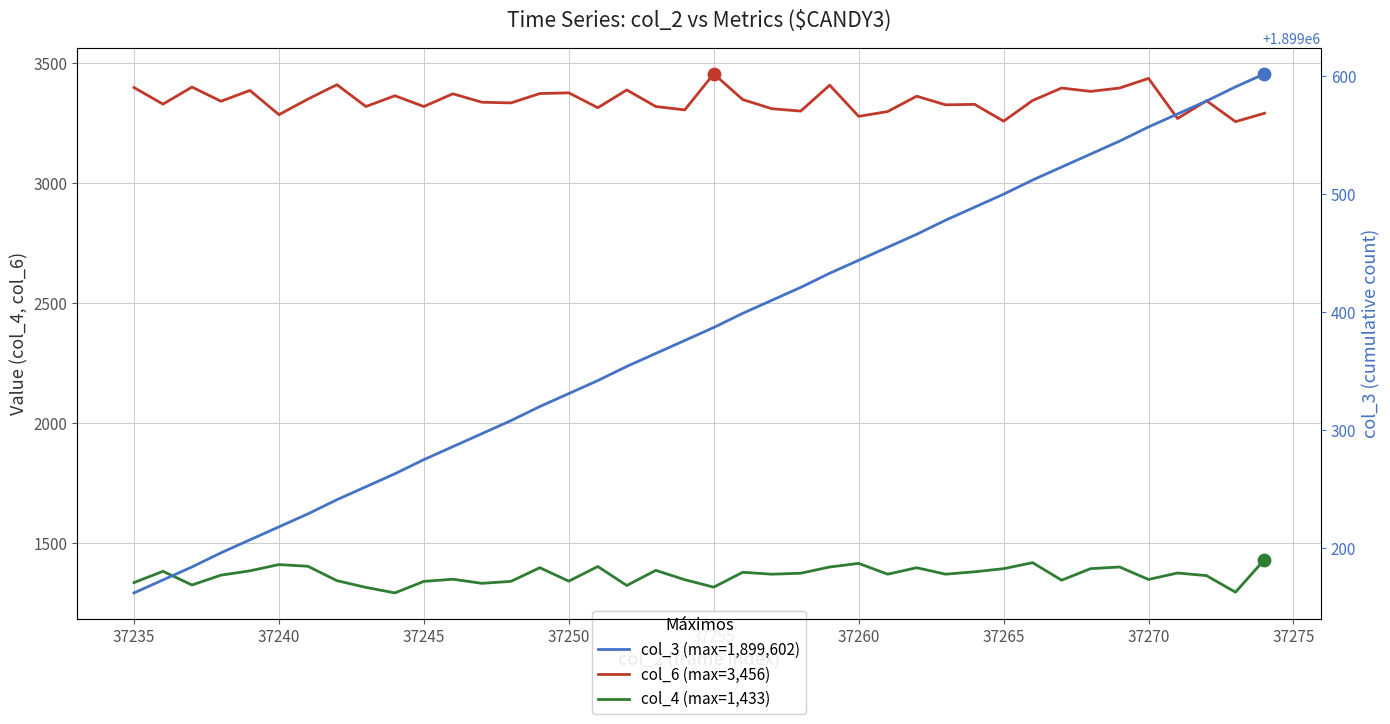

Is the value of col_3 (cumulative, right axis) at 37230 greater than the value of col_6 (metric B, e.g. col_6) at 37240?

Yes